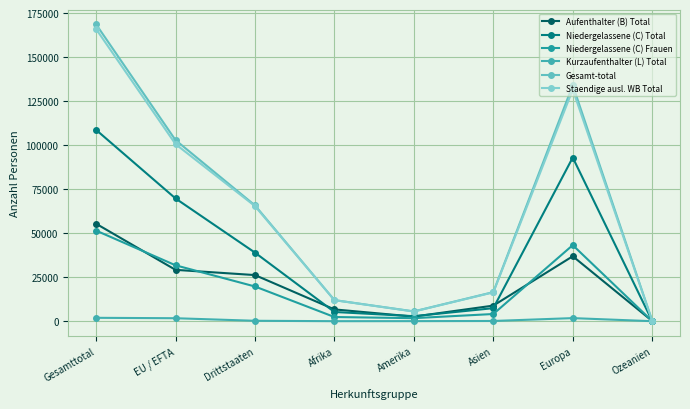

What is the lowest value of the Gesamt-total series?

225